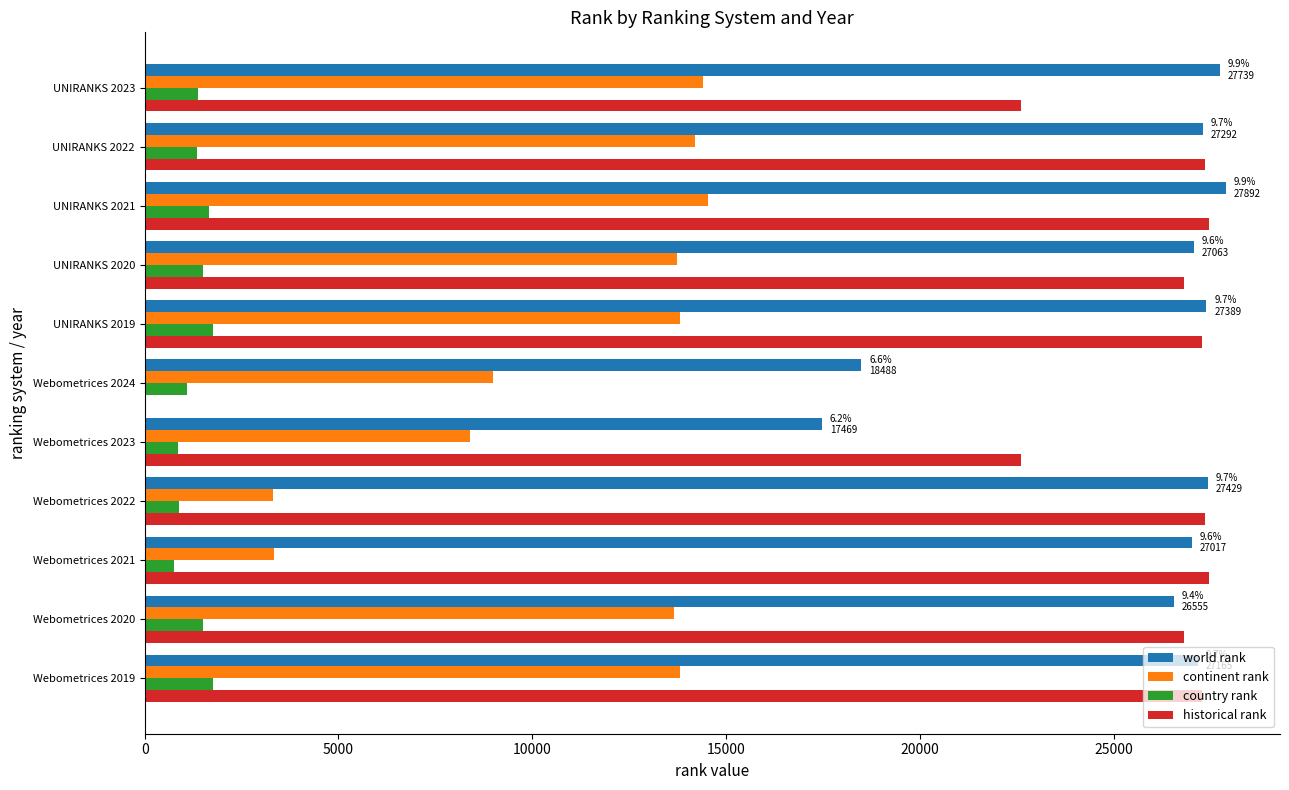

The value of historical rank at Webometrices 2024 is -14183. True or false?

False